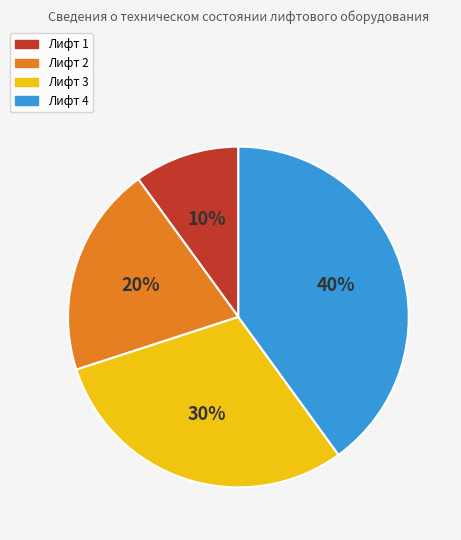

Rank the categories by value from highest to lowest.

Лифт 4, Лифт 3, Лифт 2, Лифт 1